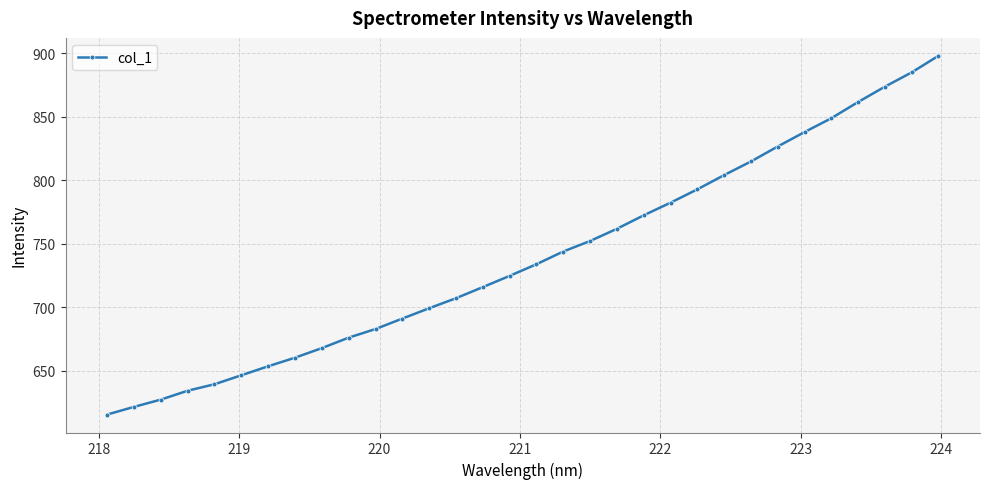

What is the difference between the maximum and minimum values?

282.7